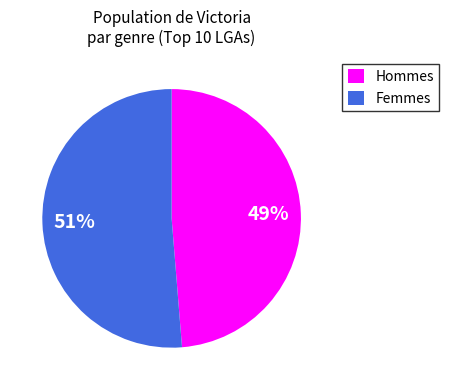

Combined, do Femmes and Hommes account for over 50%?

Yes